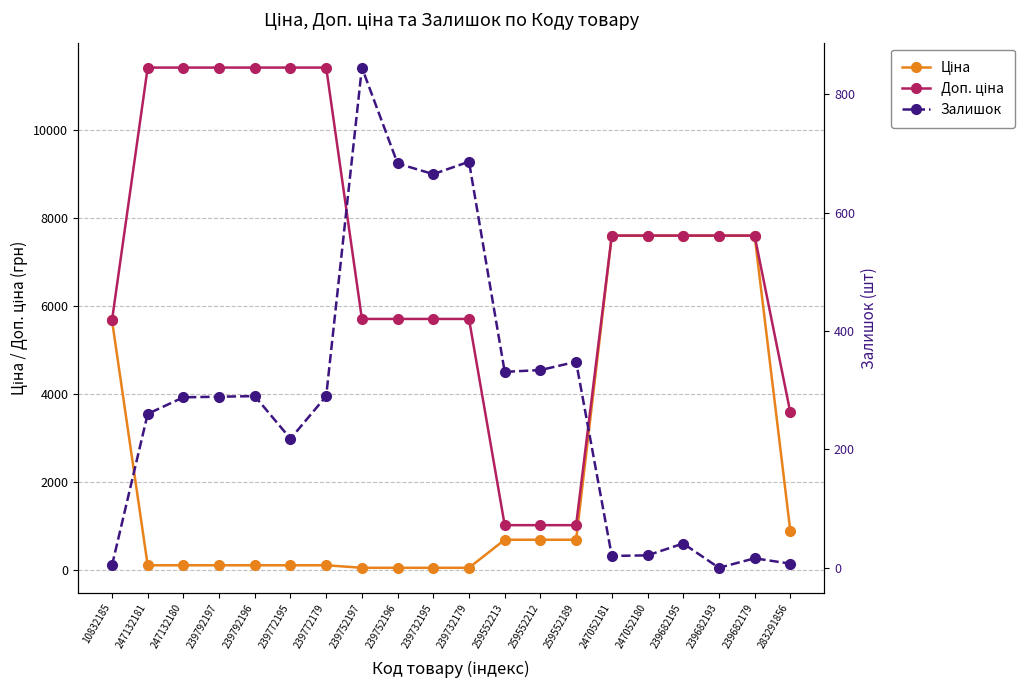

True or false: Ціна and Доп. ціна cross at least once.

False